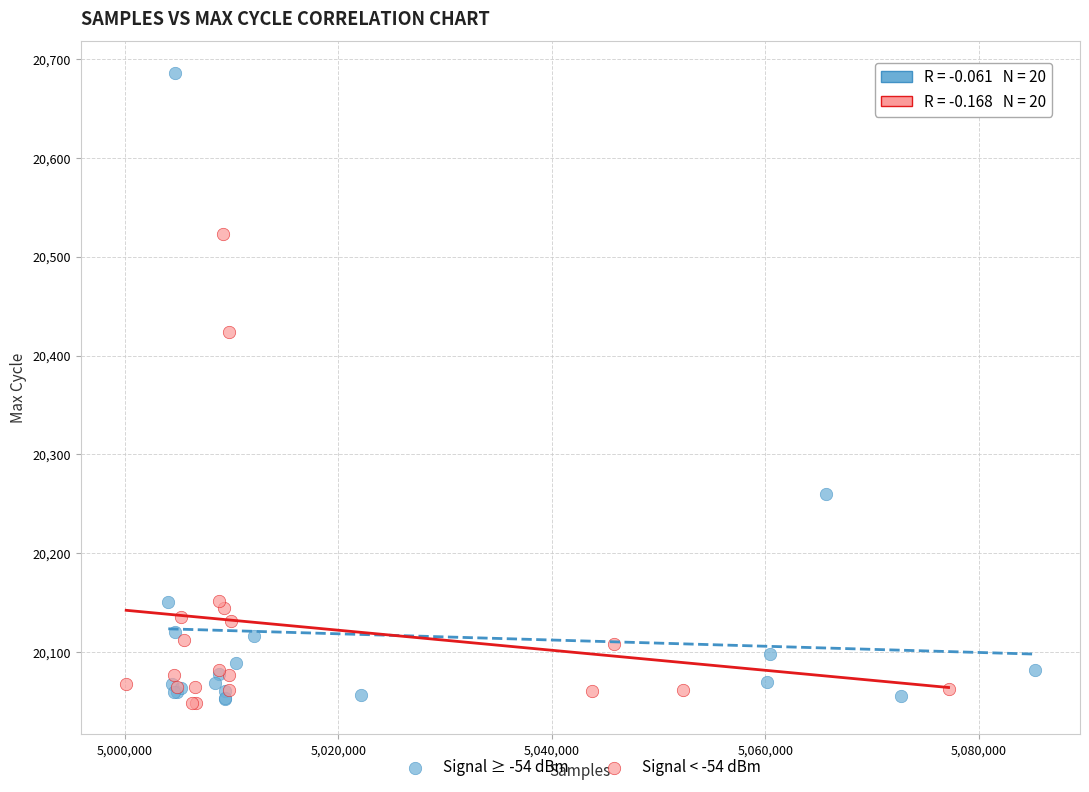

Which series has the largest Y range (max minus min)?

Signal ≥ -54 dBm